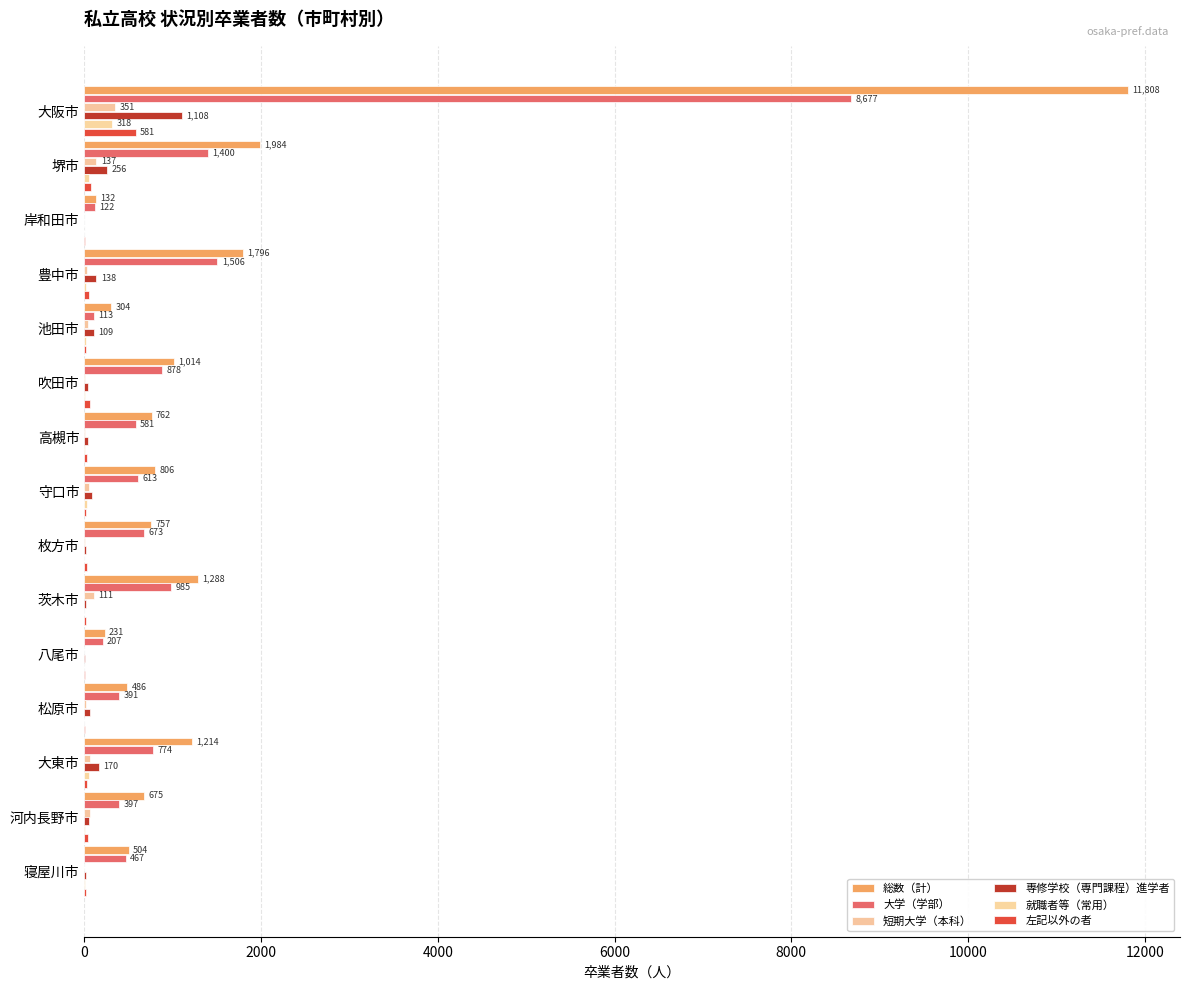

How many series are shown in this chart?

6